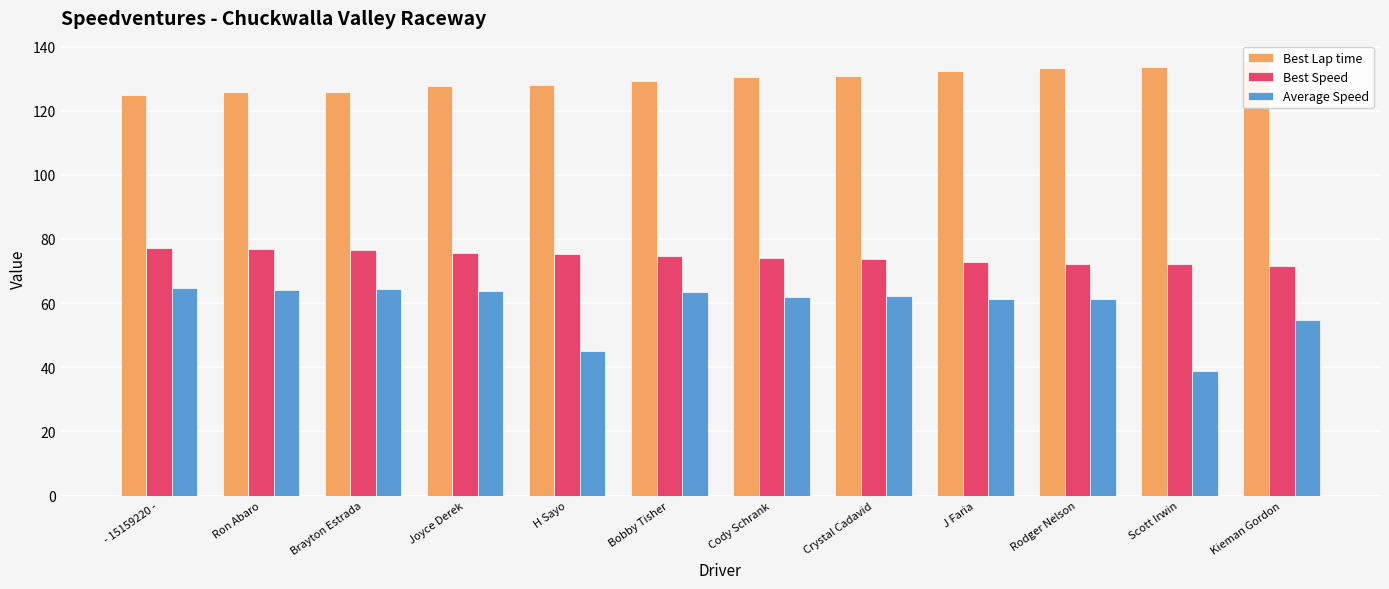

Read the Average Speed value at Crystal Cadavid.

62.3